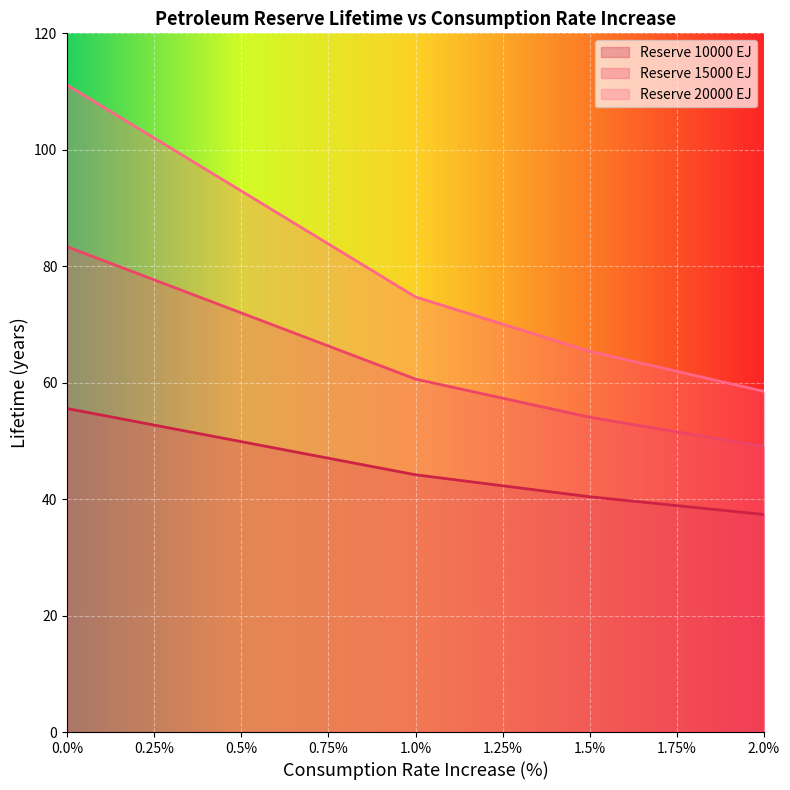

What is the label of the 2nd point from the left?

1